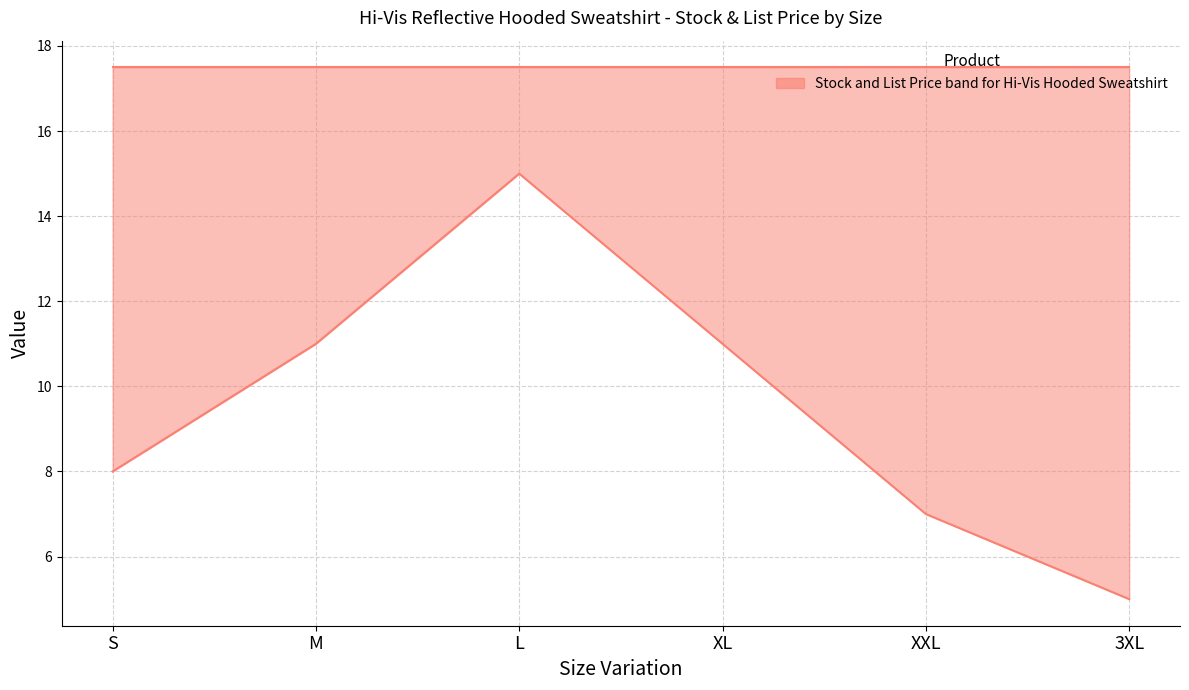

Which series has the largest total across all categories?

List Price